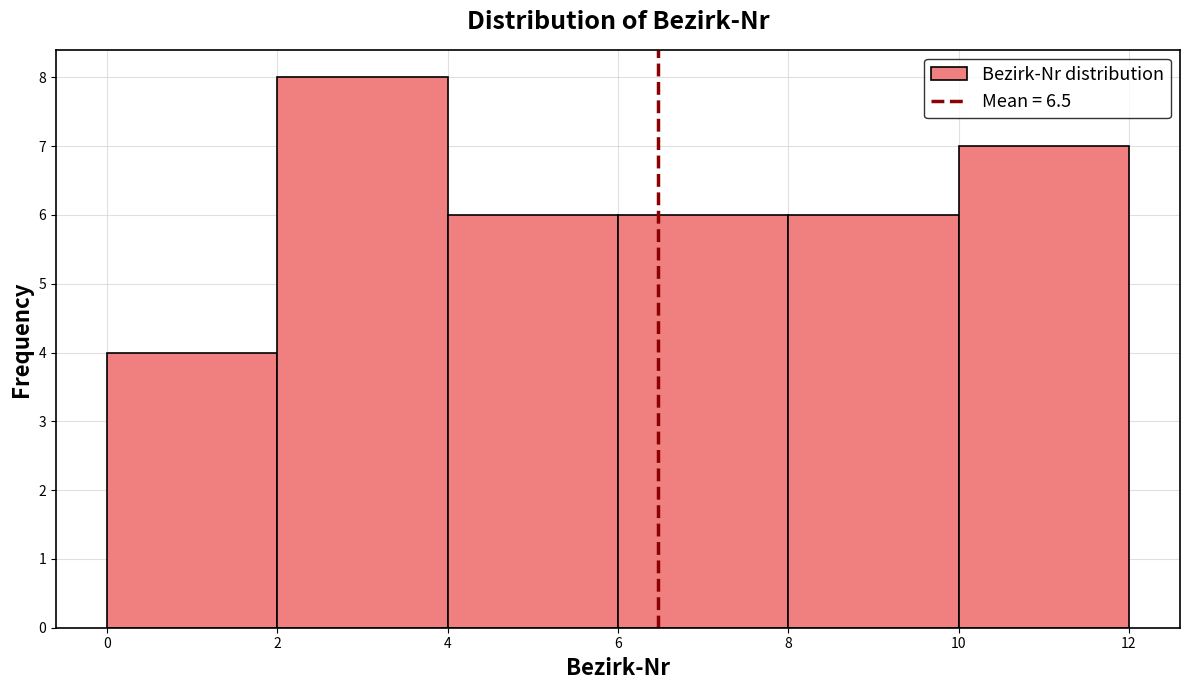

Reading left to right, transcribe this chart: for each bar, give the range it covers on the x-axis and its height. The values are not printed on the chart, so give them approximately, as read against the axis.

0 to 2: 4
2 to 4: 8
4 to 6: 6
6 to 8: 6
8 to 10: 6
10 to 12: 7